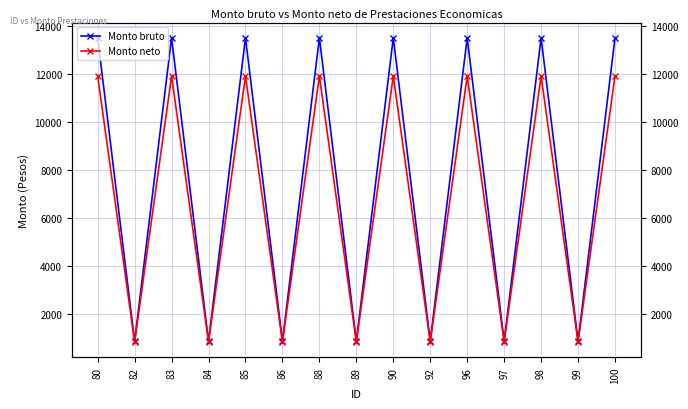

At which category does the chart reach its minimum across all series?

82